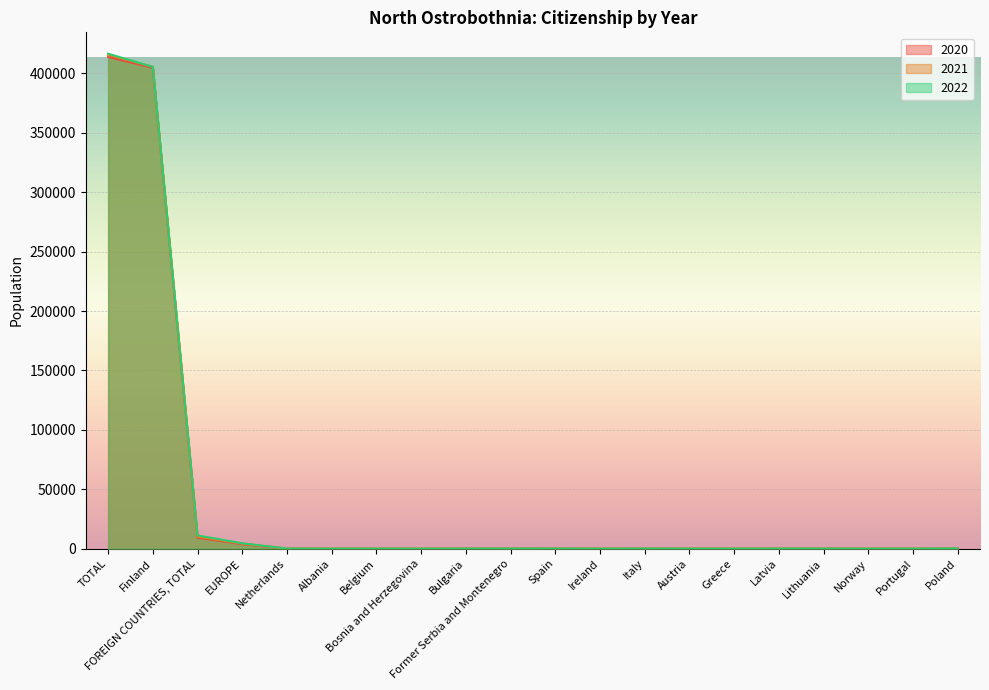

Is it true that 2022 equals 717806 at Finland?

False